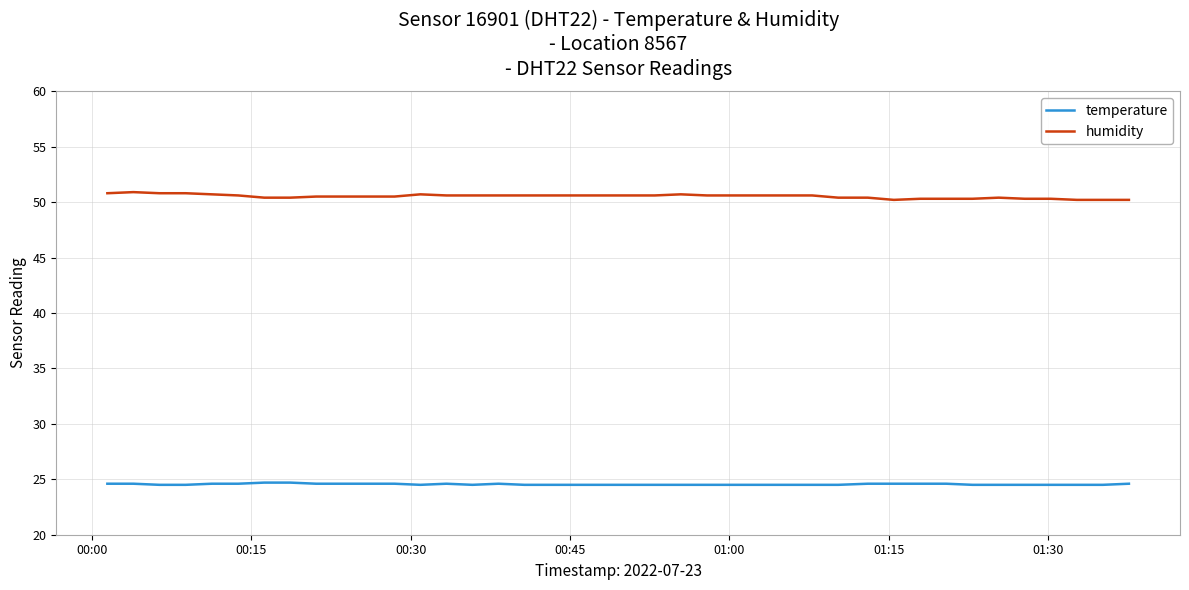

What is the minimum value for temperature?

24.5